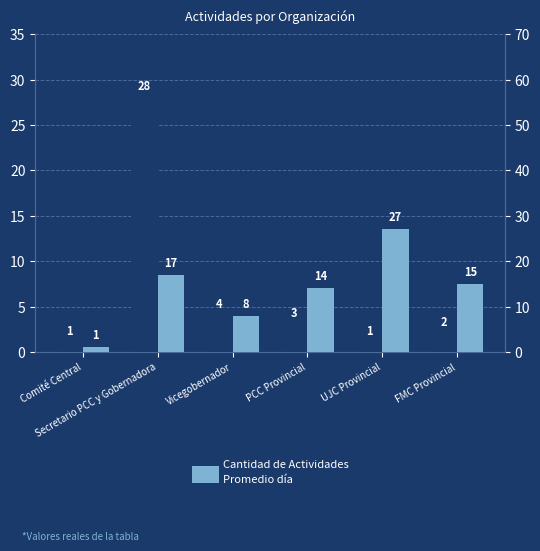

List the series in order of their peak value, highest first.

Cantidad de Actividades, Promedio día